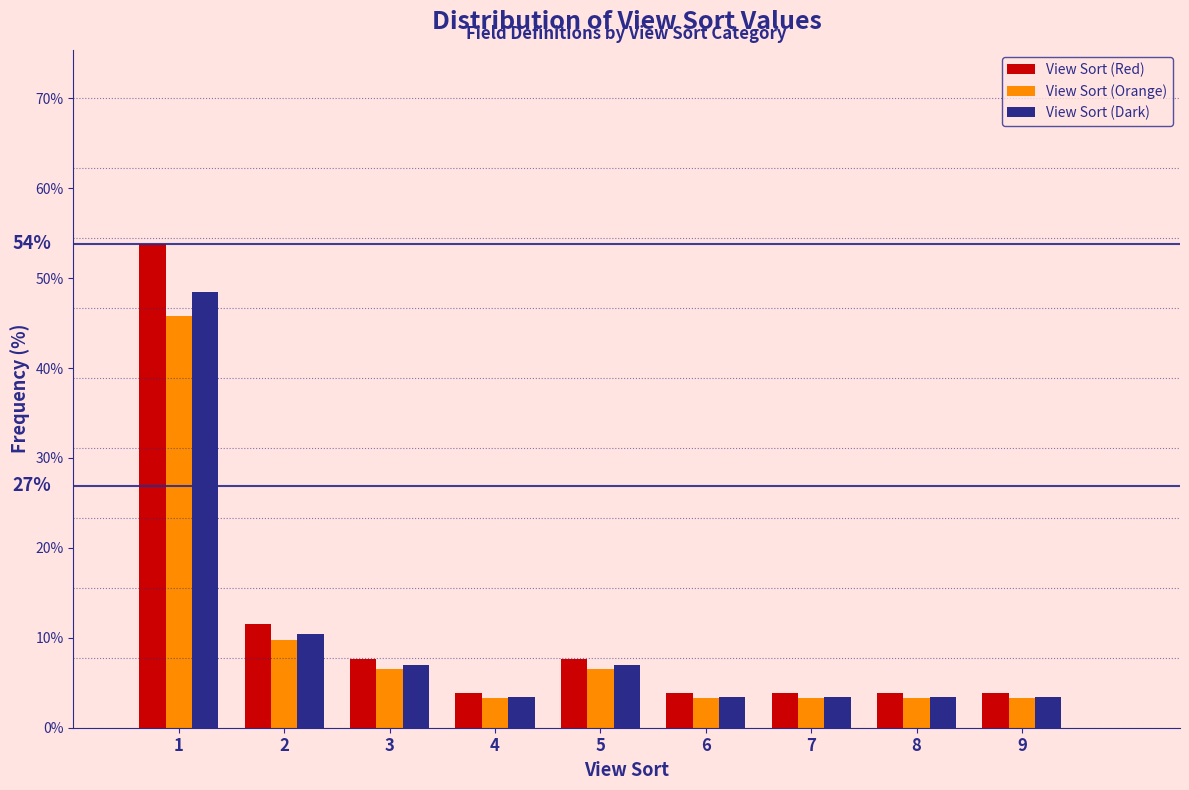

Reading left to right, list all the values displayed in this chart.

View Sort (Red): 1=53.8	2=11.5	3=7.7	4=3.8	5=7.7	6=3.8	7=3.8	8=3.8	9=3.8
View Sort (Orange): 1=45.8	2=9.8	3=6.5	4=3.3	5=6.5	6=3.3	7=3.3	8=3.3	9=3.3
View Sort (Dark): 1=48.5	2=10.4	3=6.9	4=3.5	5=6.9	6=3.5	7=3.5	8=3.5	9=3.5